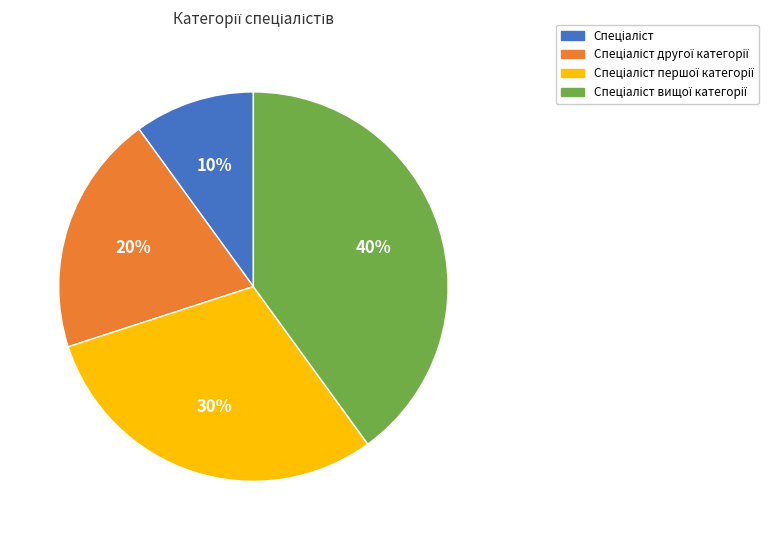

To the nearest percent, what is the average slice percentage?

25%